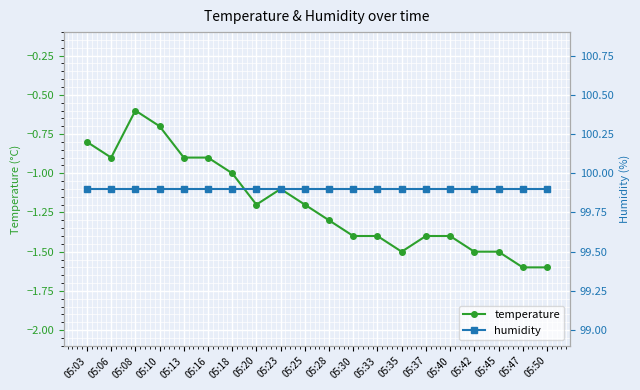

What is the minimum value for temperature?

-1.6